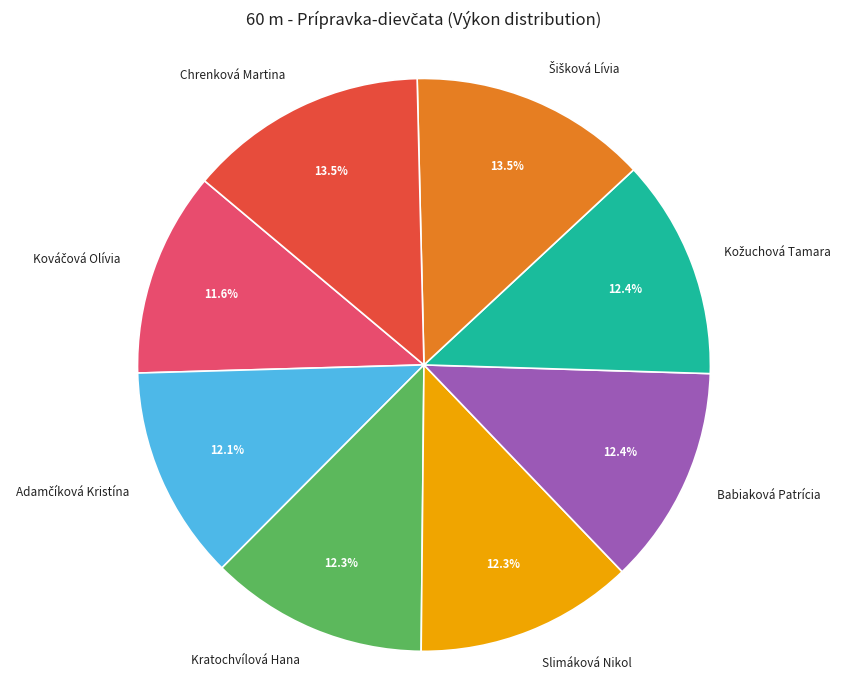

Approximately how many times larger is the value at Chrenková Martina compared to Slimáková Nikol?

1.1